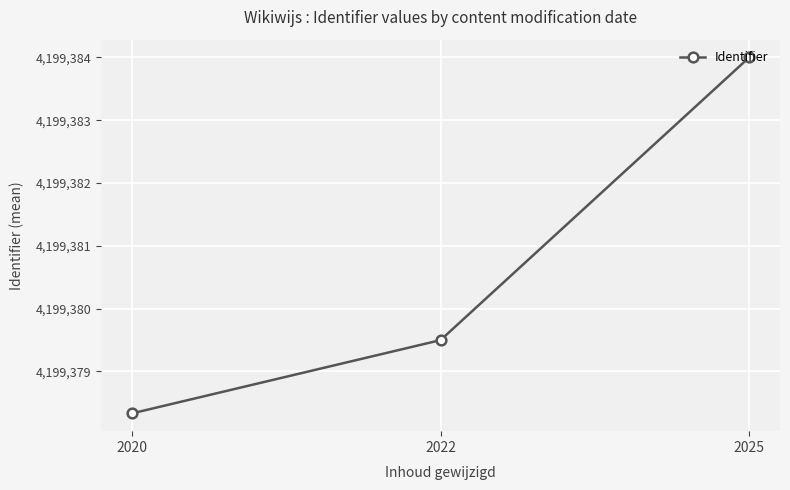

How many values are below 4199379?

1